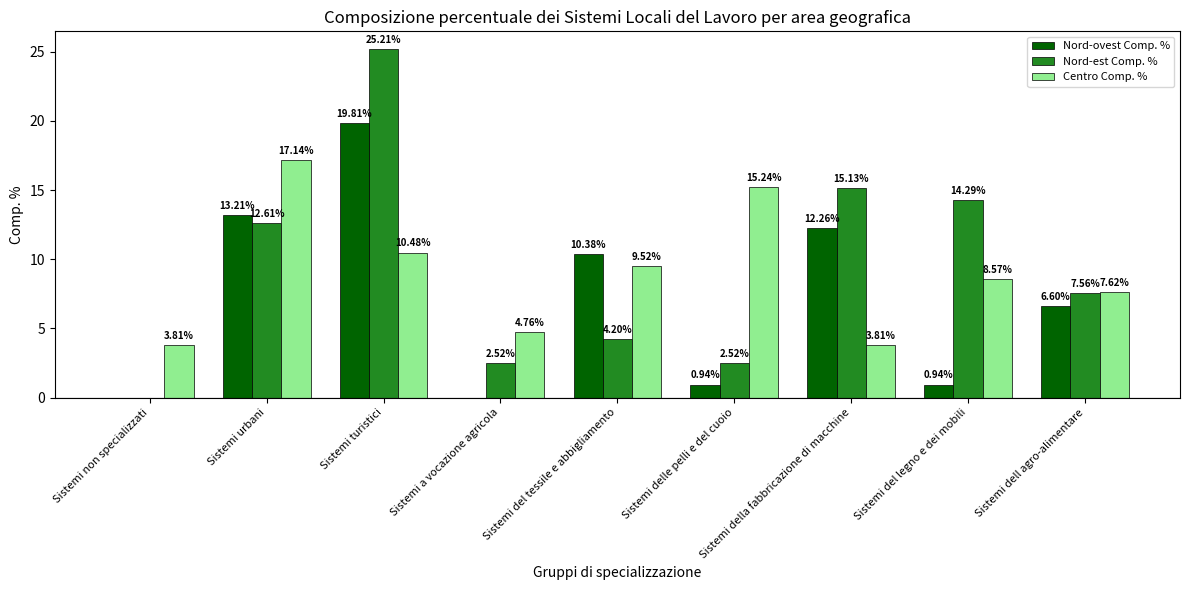

What is the sum of the Centro Comp. % values at Sistemi dell agro-alimentare and Sistemi della fabbricazione di macchine?

11.4